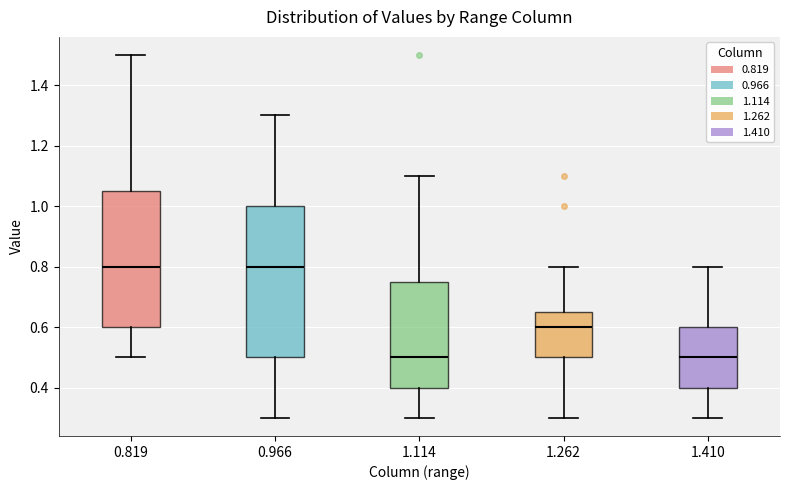

Reading left to right, read every box against the y-axis: the position of its median line, the range the box covers, and the ends of its whiskers. The values are not printed on the chart, so give them approximately, as read against the axis.

0.819: median 0.80, box 0.60 to 1.06, whiskers 0.50 to 1.50
0.966: median 0.80, box 0.50 to 1.00, whiskers 0.30 to 1.30
1.114: median 0.50, box 0.40 to 0.76, whiskers 0.30 to 1.10
1.262: median 0.60, box 0.50 to 0.66, whiskers 0.30 to 0.80
1.410: median 0.50, box 0.40 to 0.60, whiskers 0.30 to 0.80